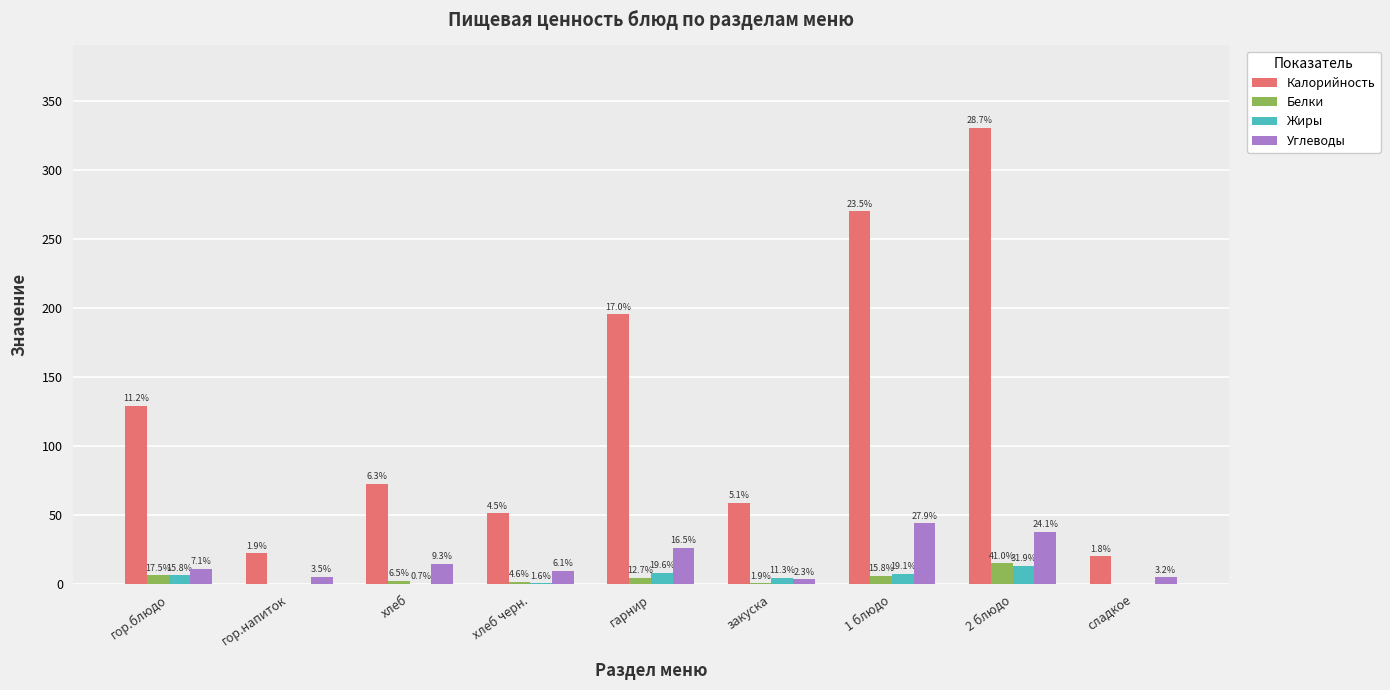

Which series has the largest range (max minus min)?

Калорийность